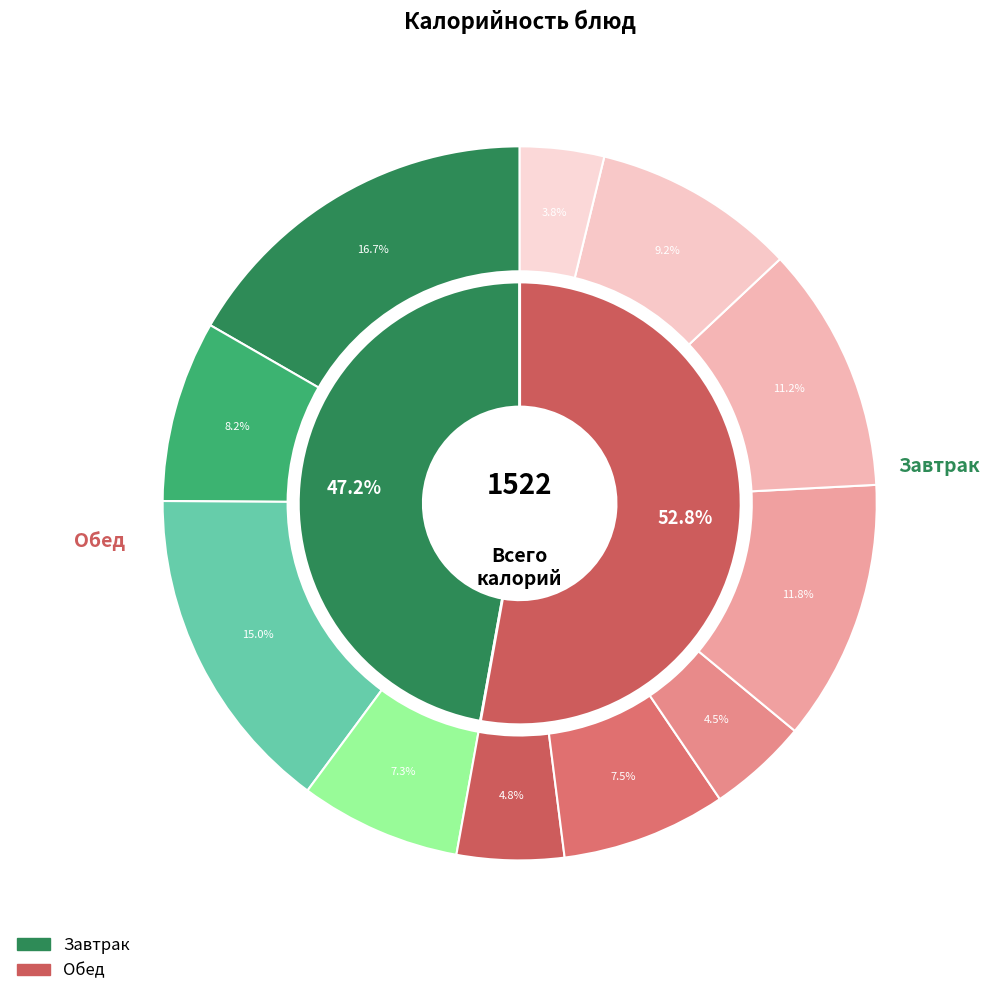

Rank the categories by value from lowest to highest.

яблоко, рыба отварная, салат из свежей капусты с огурцом, йогурт, суп овощной со сметаной, кофейный напиток, хлеб ржаной, кампот из свежих фруктов, картофельное пюре, бутерброд с сыром и маслом, каша манная